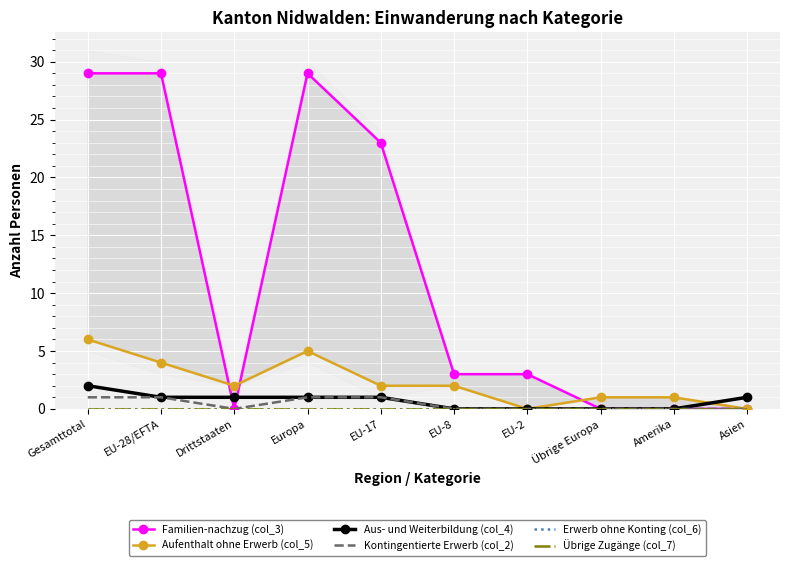

Is the value of Erwerb ohne Konting (col_6) at EU-2 greater than the value of Familien-nachzug (col_3) at Amerika?

No